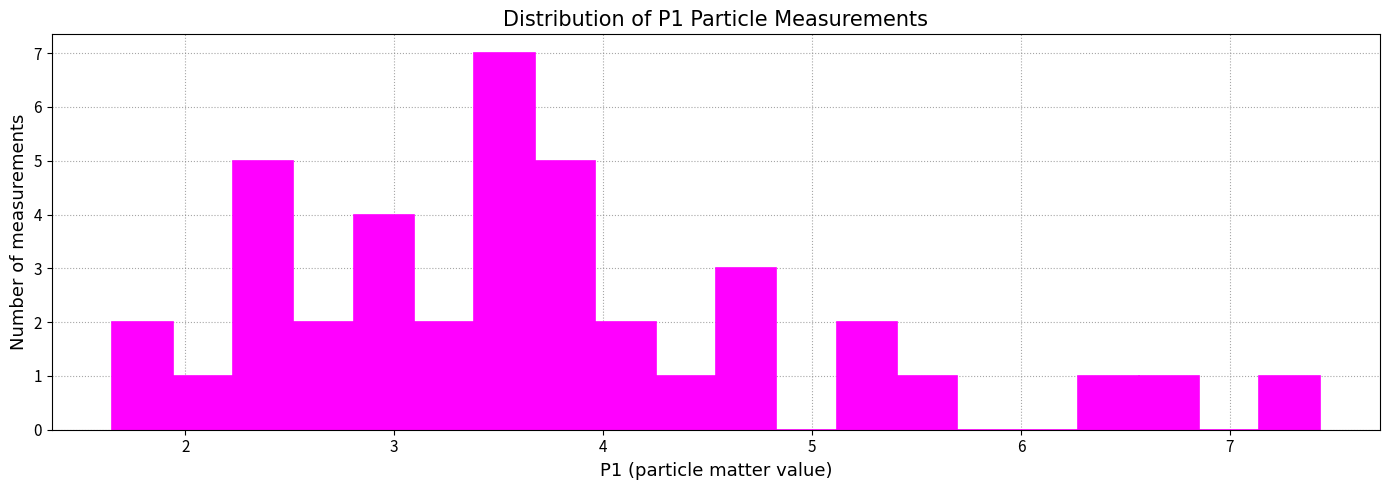

Read against the x-axis, roughly where is the centre of the tallest bar?

3.5